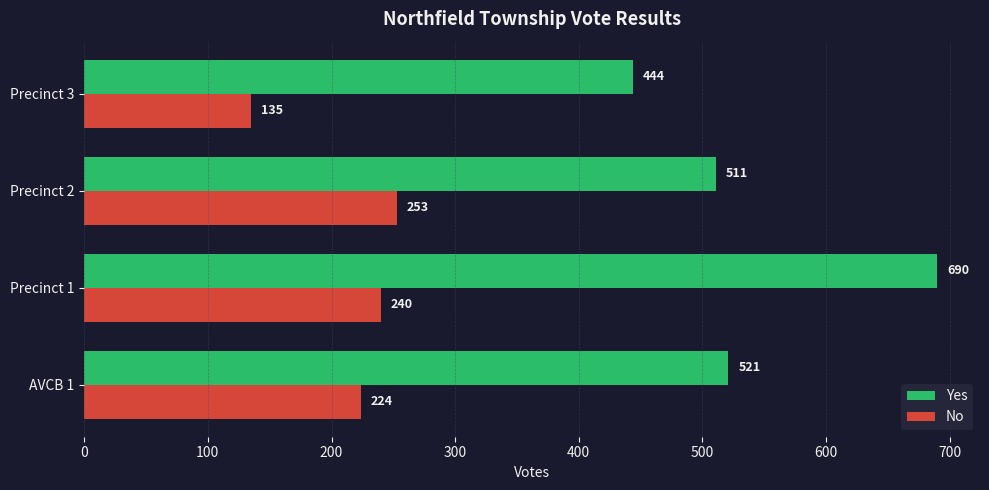

Rank the series by their maximum value, from highest to lowest.

Yes, No